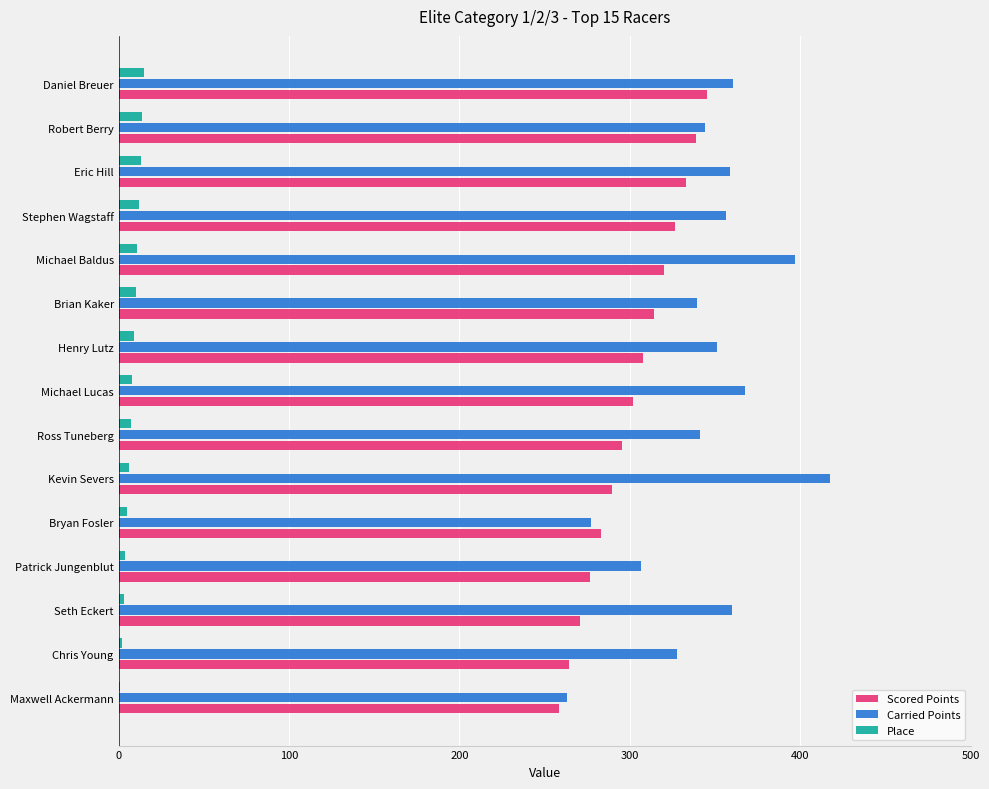

What is the approximate value of Scored Points at Eric Hill?

332.7